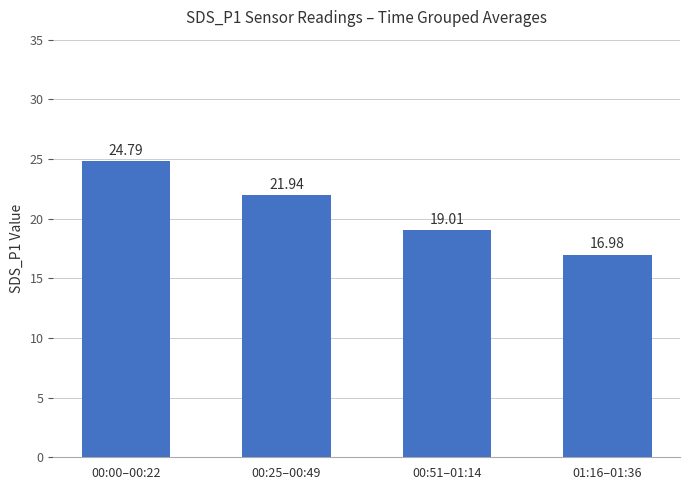

At which label does the data first exceed 21?

00:00–00:22